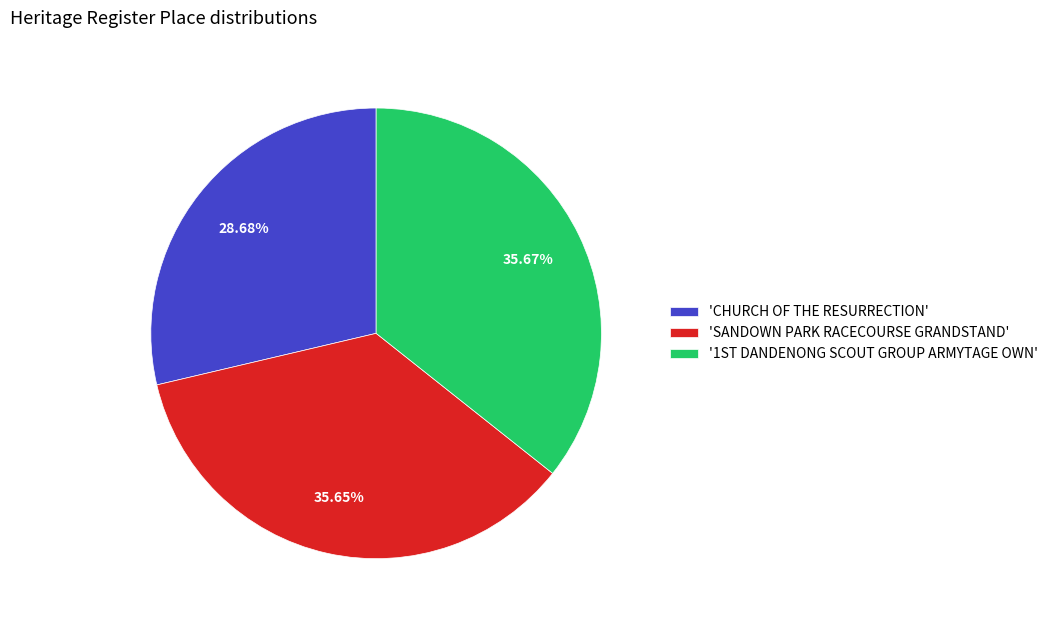

Which category has the smallest portion of the pie?

'CHURCH OF THE RESURRECTION'